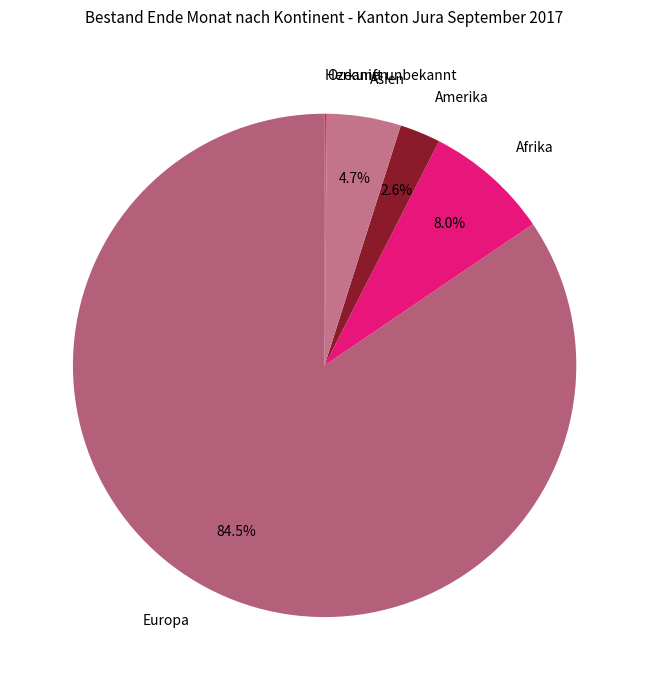

What percentage is NOT represented by Afrika?

92.0%